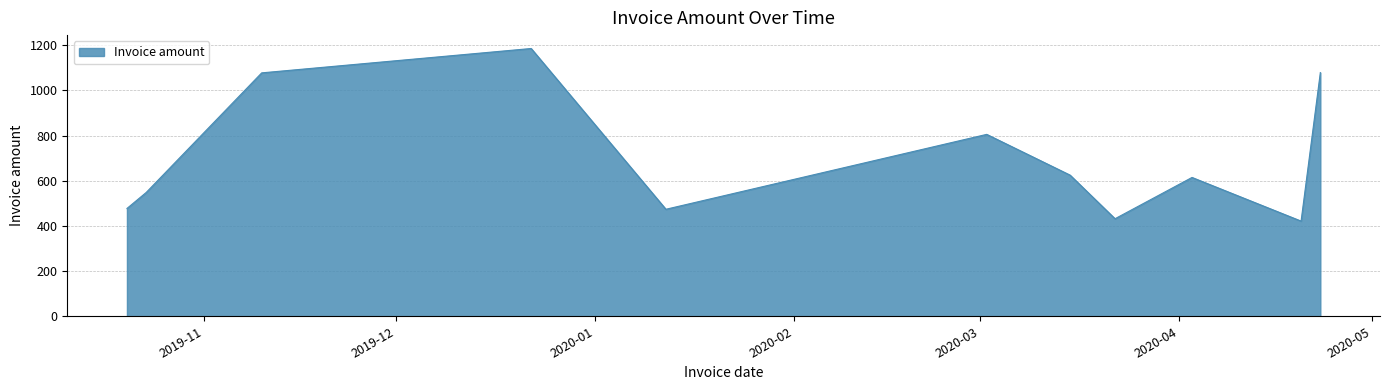

What is the smallest value displayed?

421.2